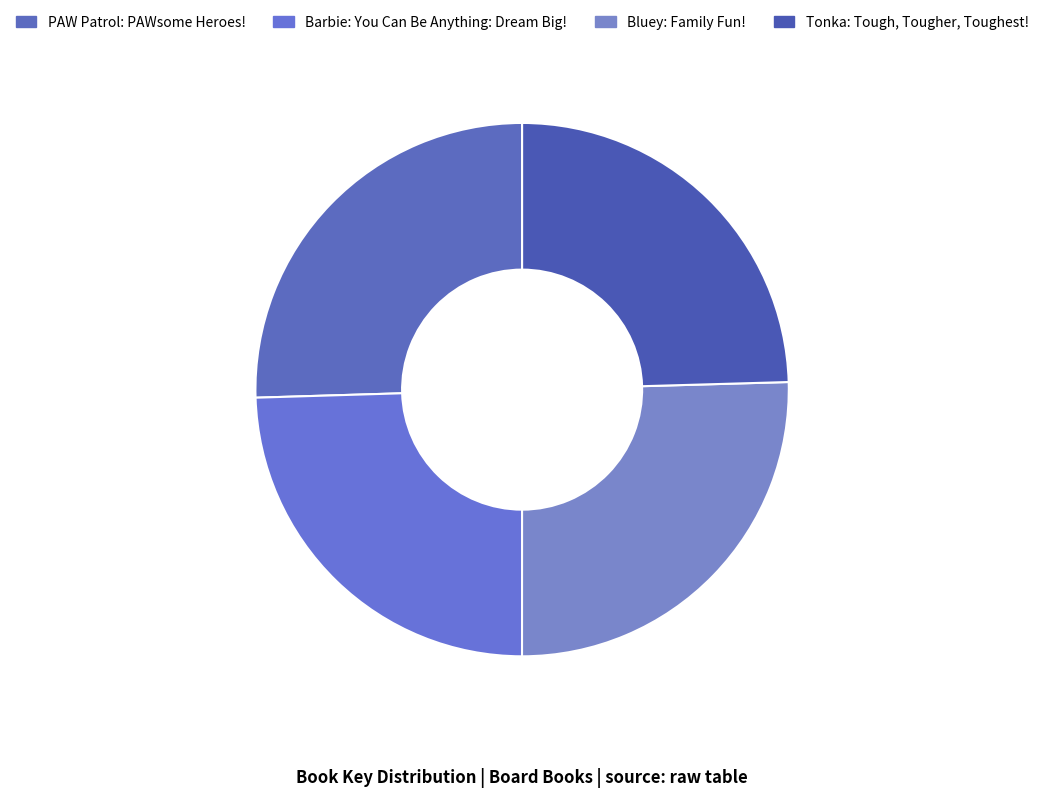

True or false: PAW Patrol: PAWsome Heroes! accounts for 25% of the total.

True